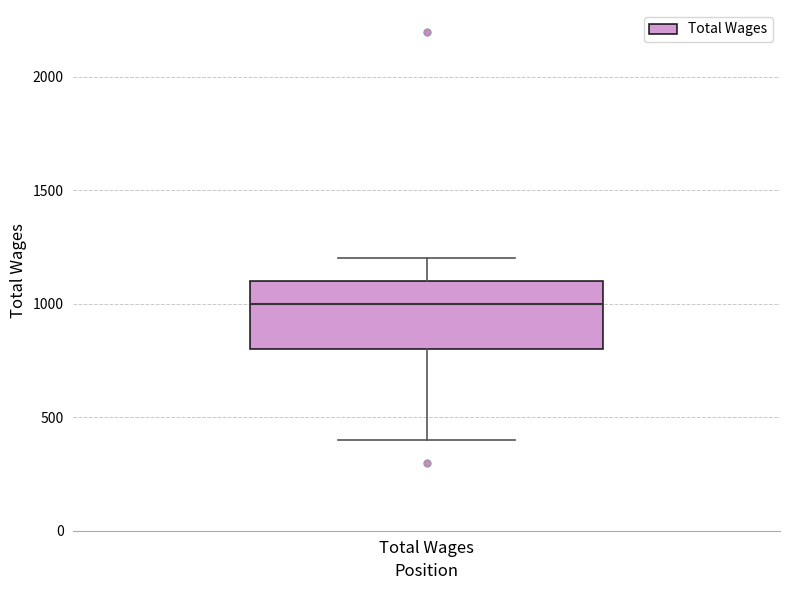

Transcribe this box plot: give where the median line is, the range the box spans, and where the two whiskers end, as read against the y-axis. The values are not printed on the chart, so give them approximately, as read against the axis.

median 1000, box 800 to 1100, whiskers 400 to 1200